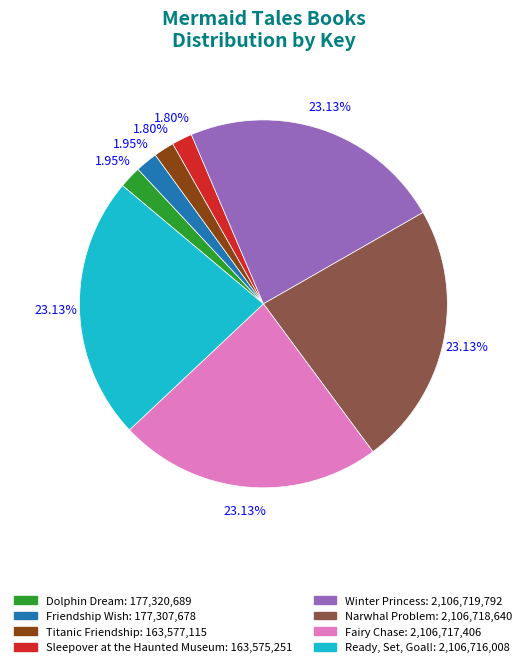

To the nearest percent, what percentage of the pie is Titanic Friendship?

2%